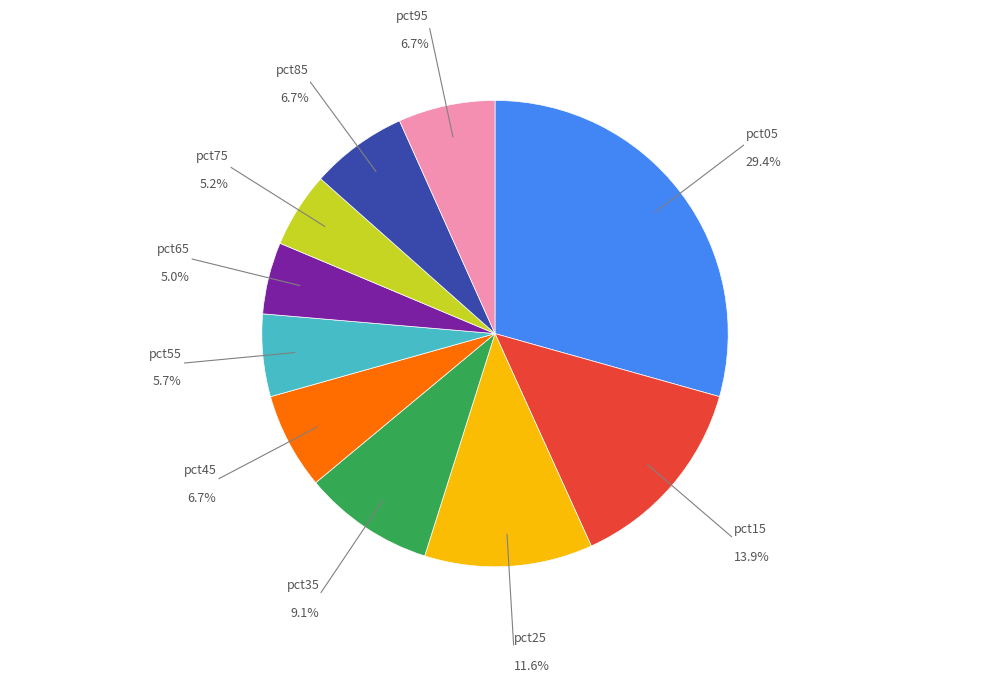

Does any single category account for the majority?

No